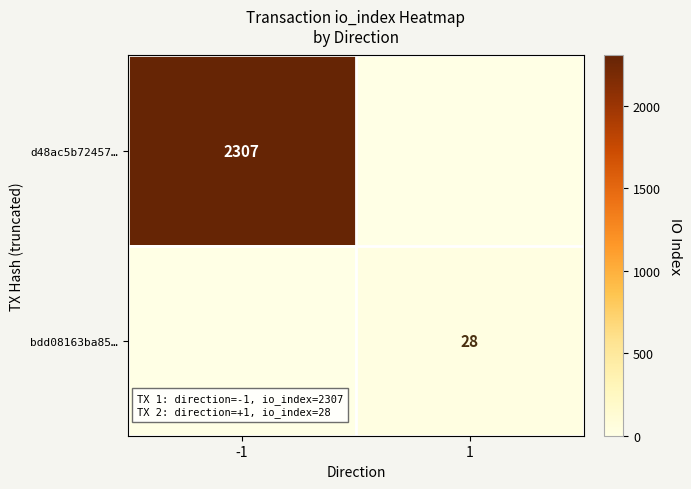

The value of d48ac5b72457… at -1 is 1218. True or false?

False